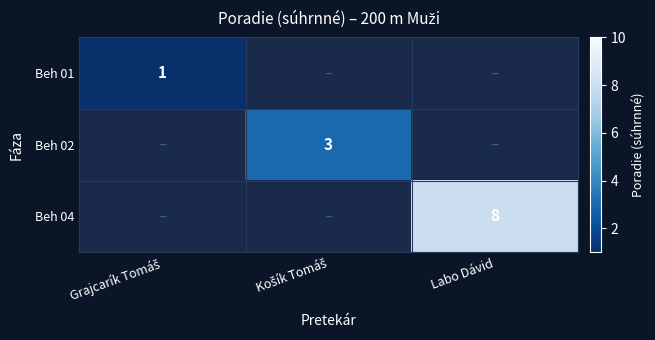

What is the smallest value displayed?

1.0